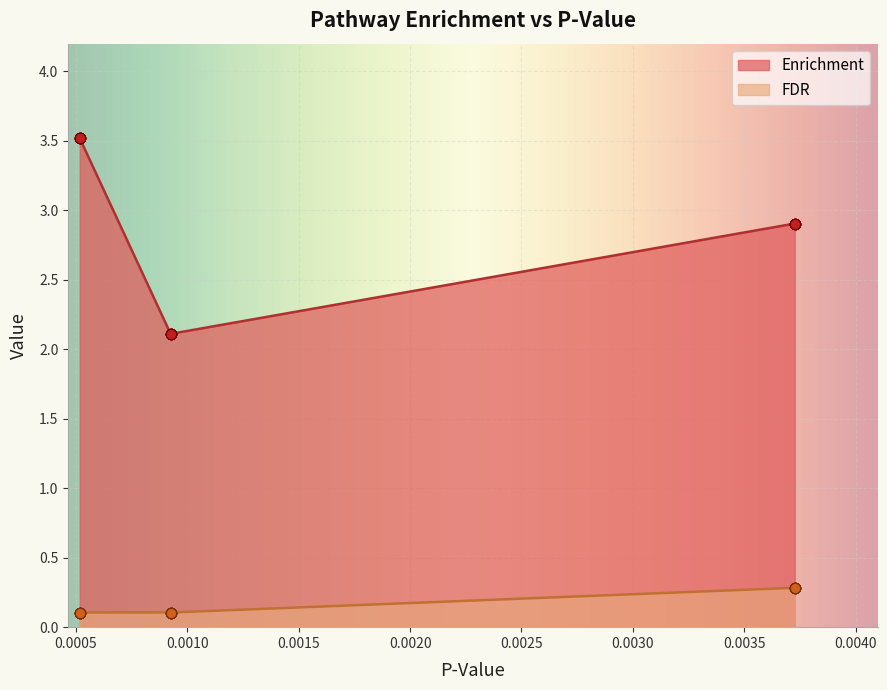

True or false: FDR and Enrichment intersect in this chart.

False